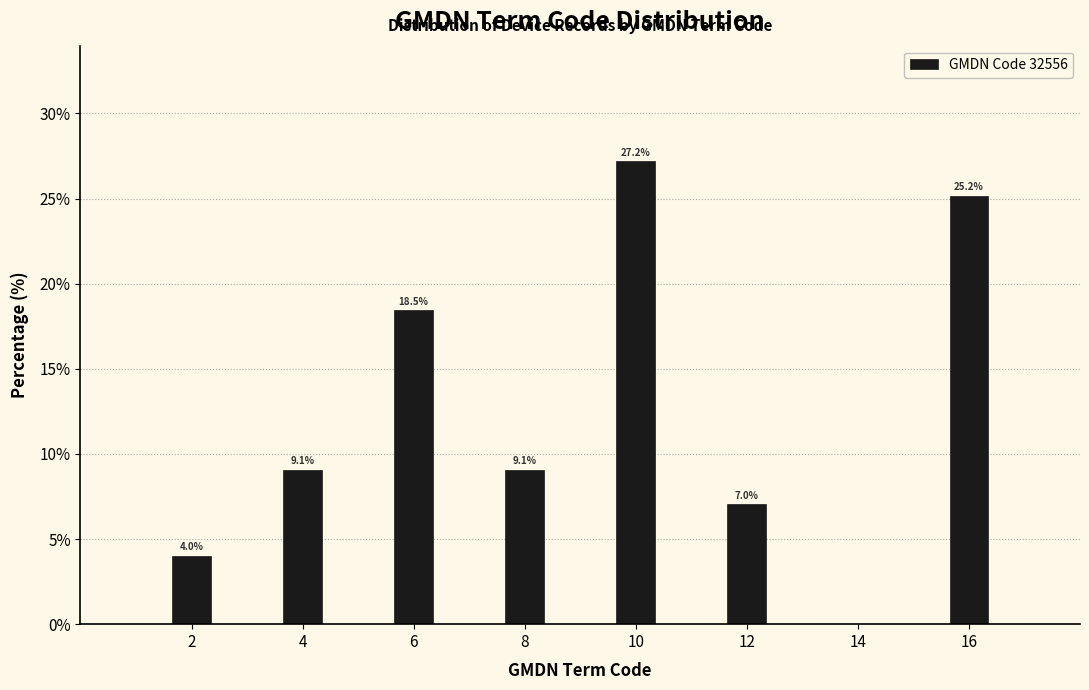

Reading left to right, transcribe all the data shown in this chart.

2=4.0	4=9.1	6=18.5	8=9.1	10=27.2	12=7.0	14=0.0	16=25.2